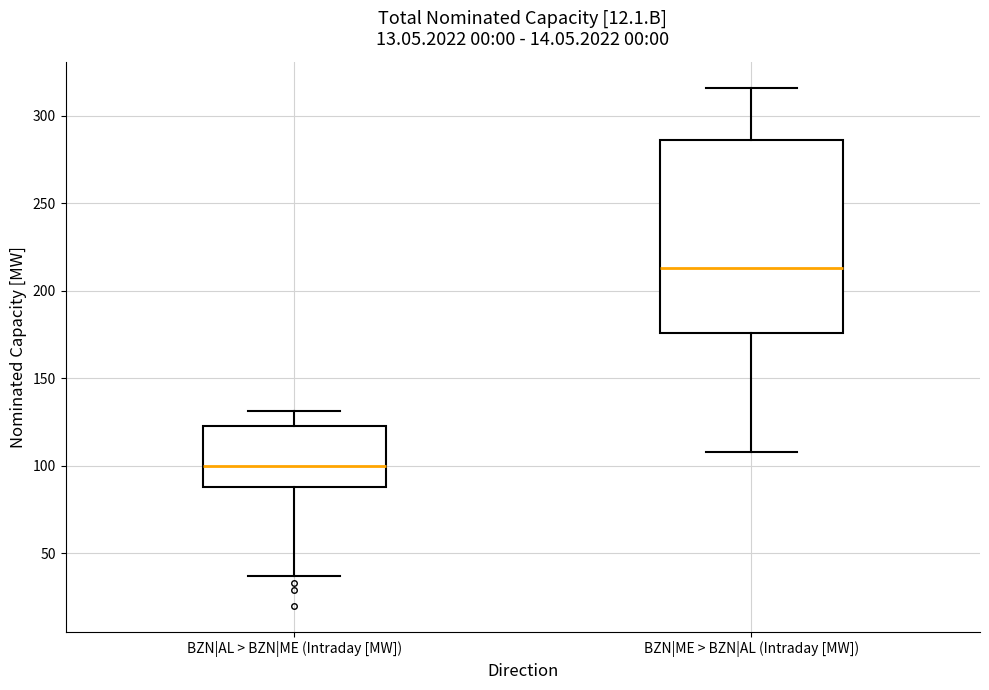

Reading left to right, read every box against the y-axis: the position of its median line, the range the box covers, and the ends of its whiskers. The values are not printed on the chart, so give them approximately, as read against the axis.

BZN|AL > BZN|ME (Intraday [MW]): median 100, box 90 to 125, whiskers 35 to 130
BZN|ME > BZN|AL (Intraday [MW]): median 215, box 175 to 285, whiskers 110 to 315